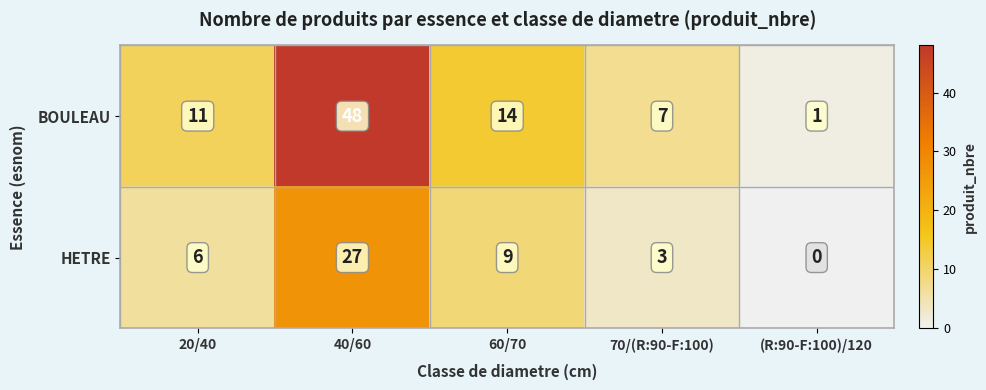

At how many categories does at least one series exceed 44?

1